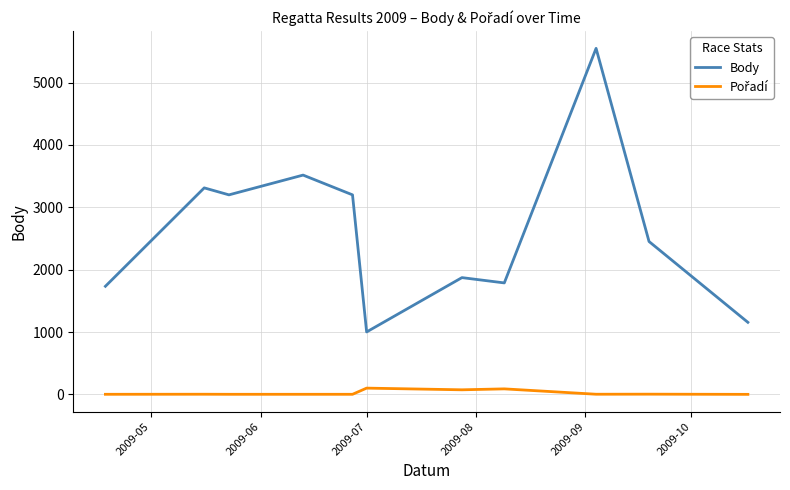

What is the highest value of the Body series?

5549